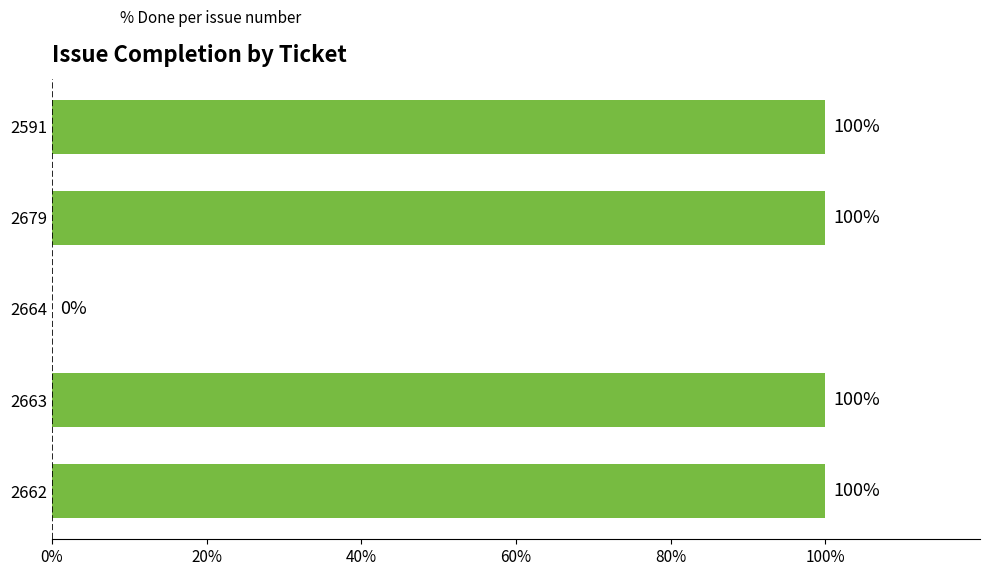

True or false: the data shows 139 at 2679.

False